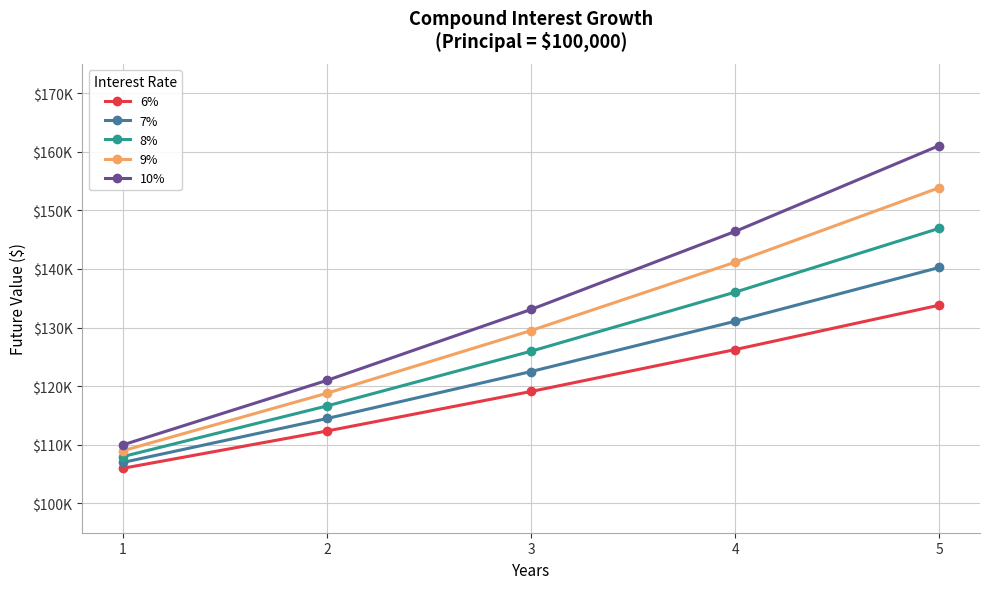

Is this an area chart (filled region under the line)?

No